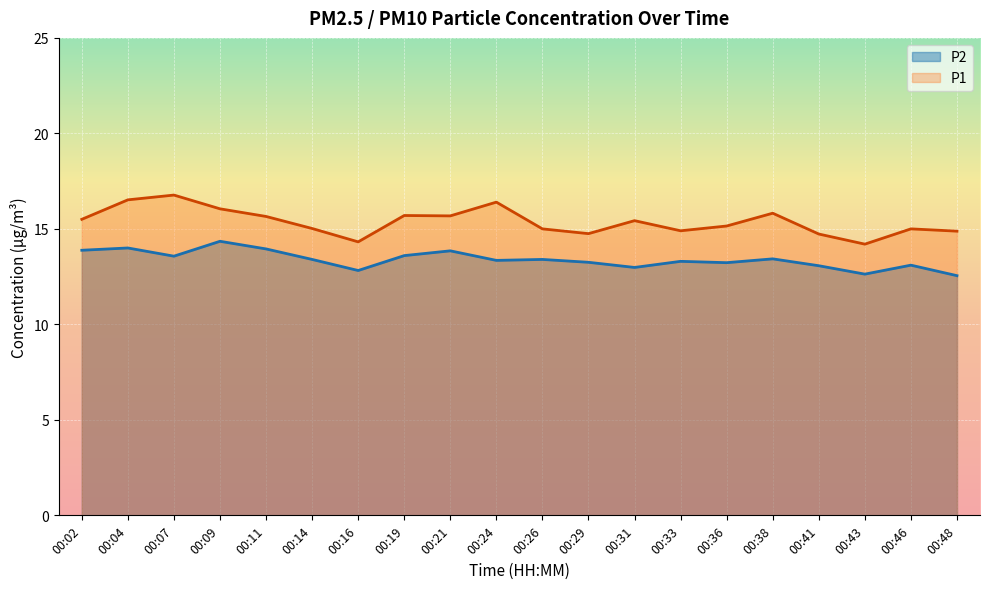

Reading right to left, list all the values displayed in this chart.

P1: 14.9	15.0	14.2	14.7	15.8	15.2	14.9	15.4	14.8	15.0	16.4	15.7	15.7	14.3	15.0	15.7	16.1	16.8	16.5	15.5
P2: 12.6	13.1	12.6	13.1	13.4	13.2	13.3	13.0	13.2	13.4	13.3	13.8	13.6	12.8	13.4	13.9	14.3	13.6	14.0	13.9